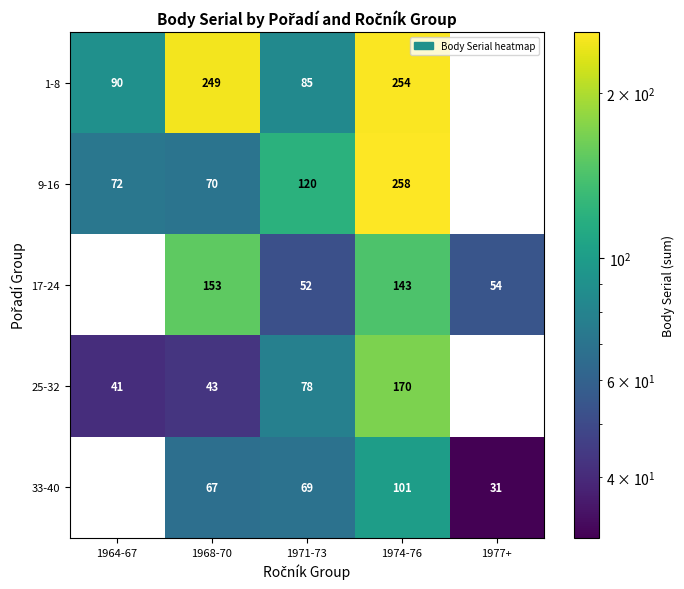

Rank the series at 1968-70 from lowest to highest value.

25-32, 33-40, 9-16, 17-24, 1-8